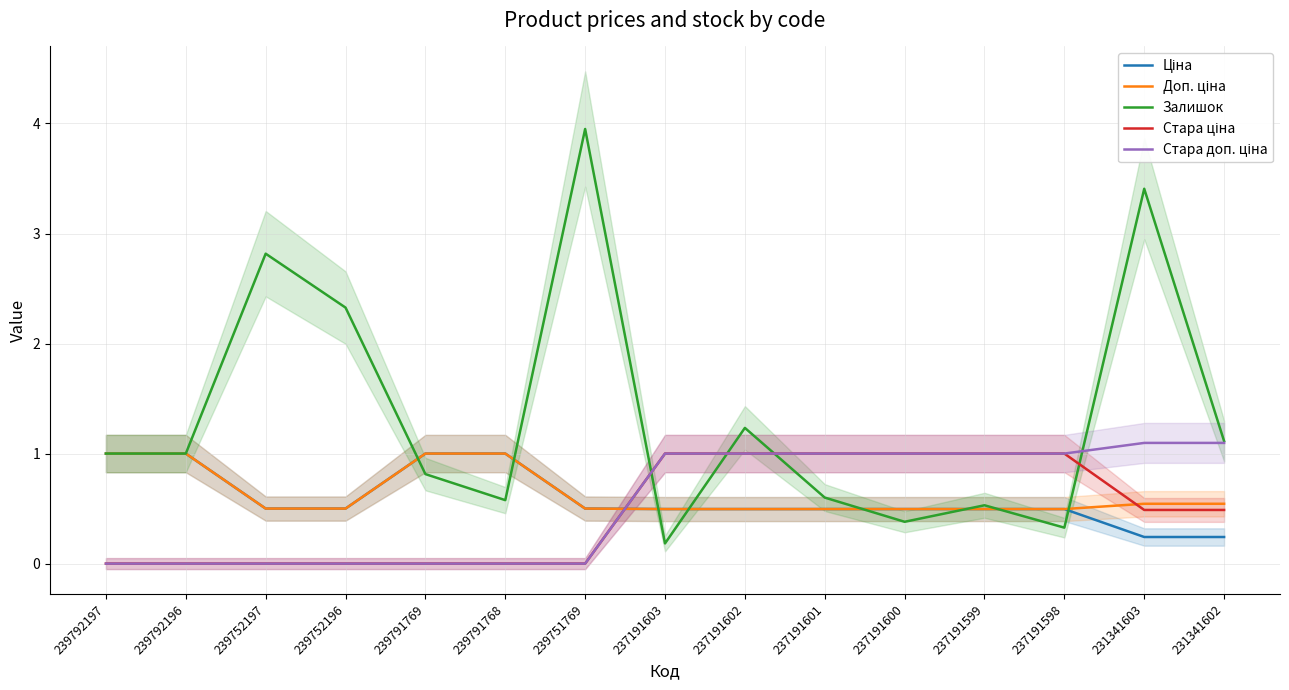

What is the difference between the maximum and minimum values in the Ціна series?

0.8